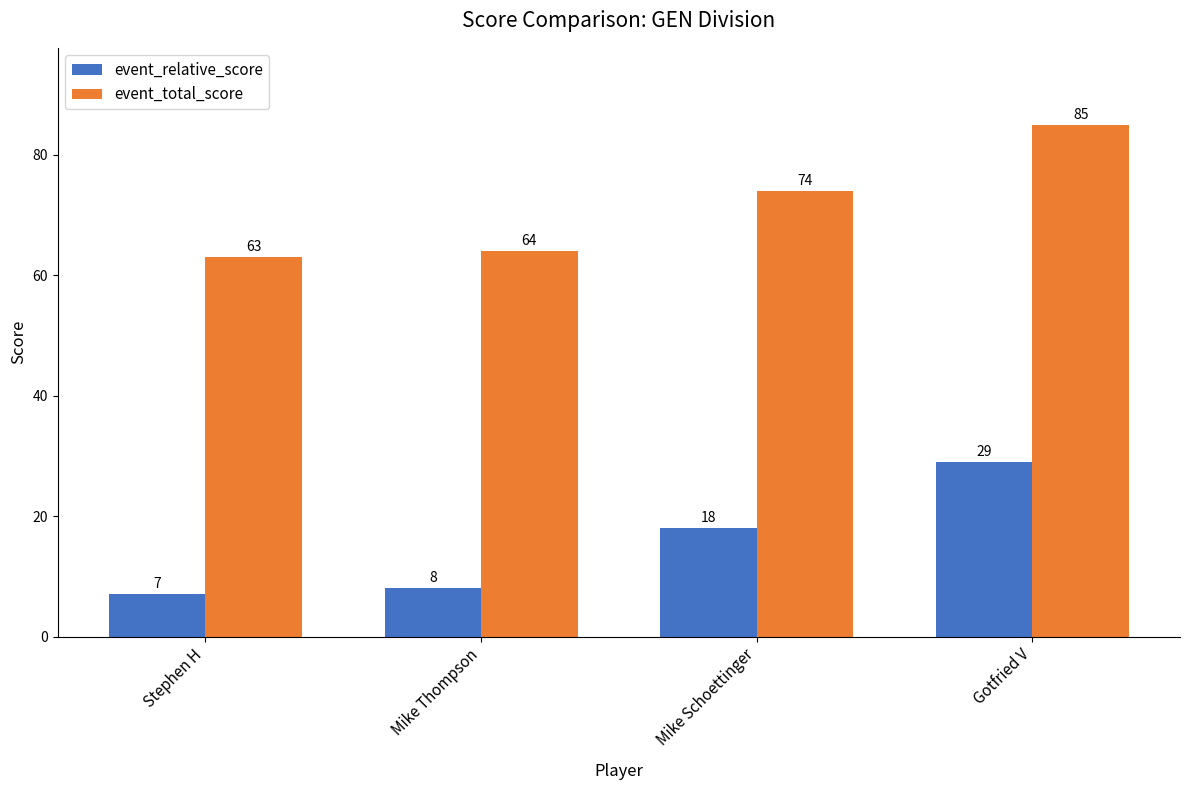

Is it true that event_total_score equals 30 at Stephen H?

False